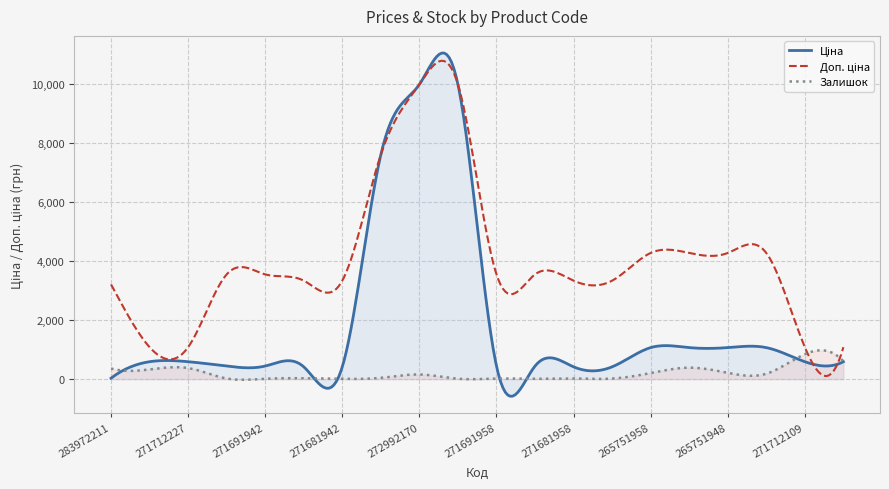

True or false: Залишок and Доп. ціна cross at least once.

False